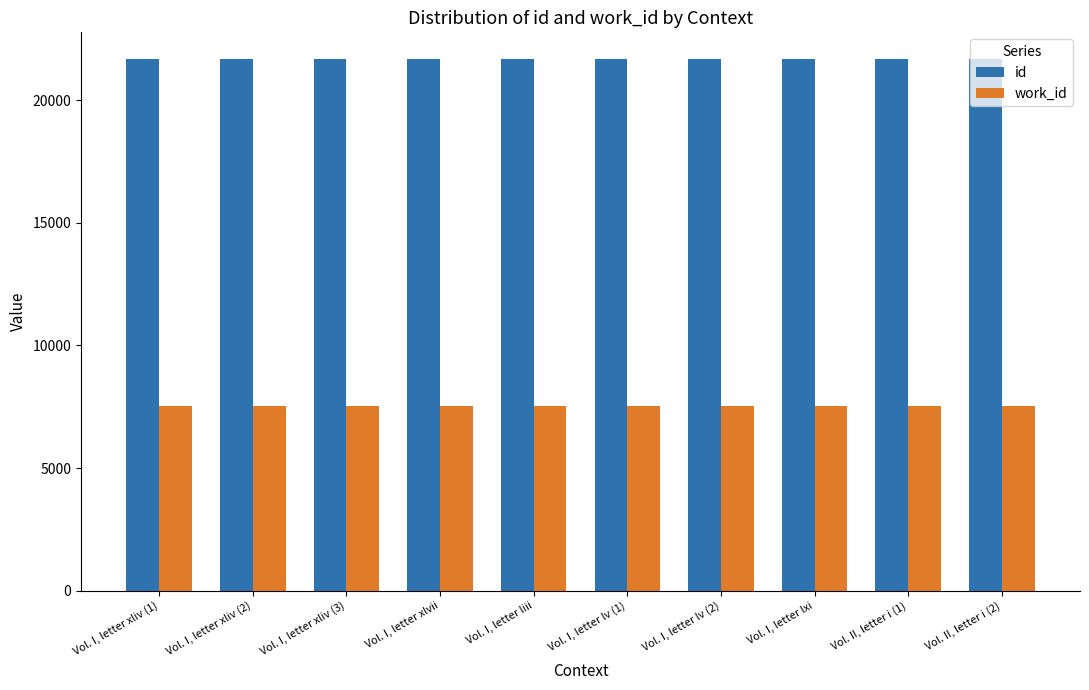

True or false: work_id has a value of 7541 at Vol. I, letter lv (1).

True